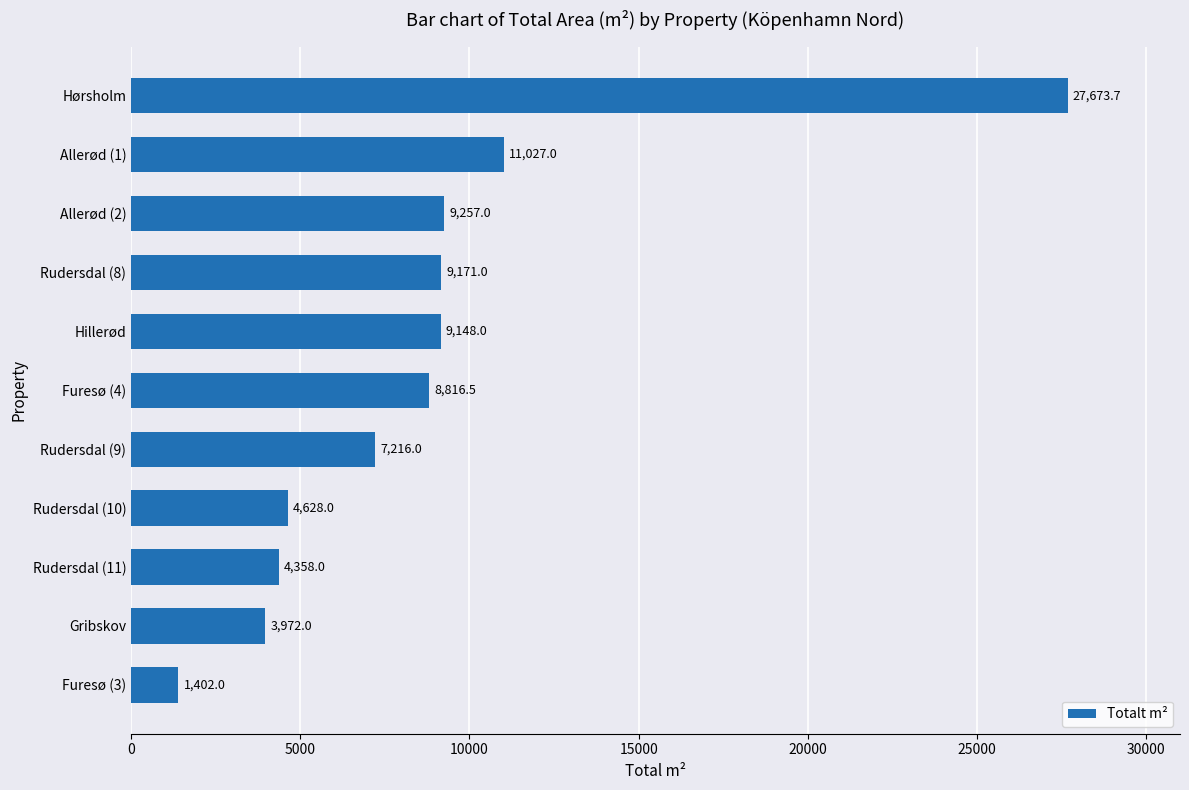

Approximately how many times larger is the value at Rudersdal (11) compared to Hillerød?

0.5